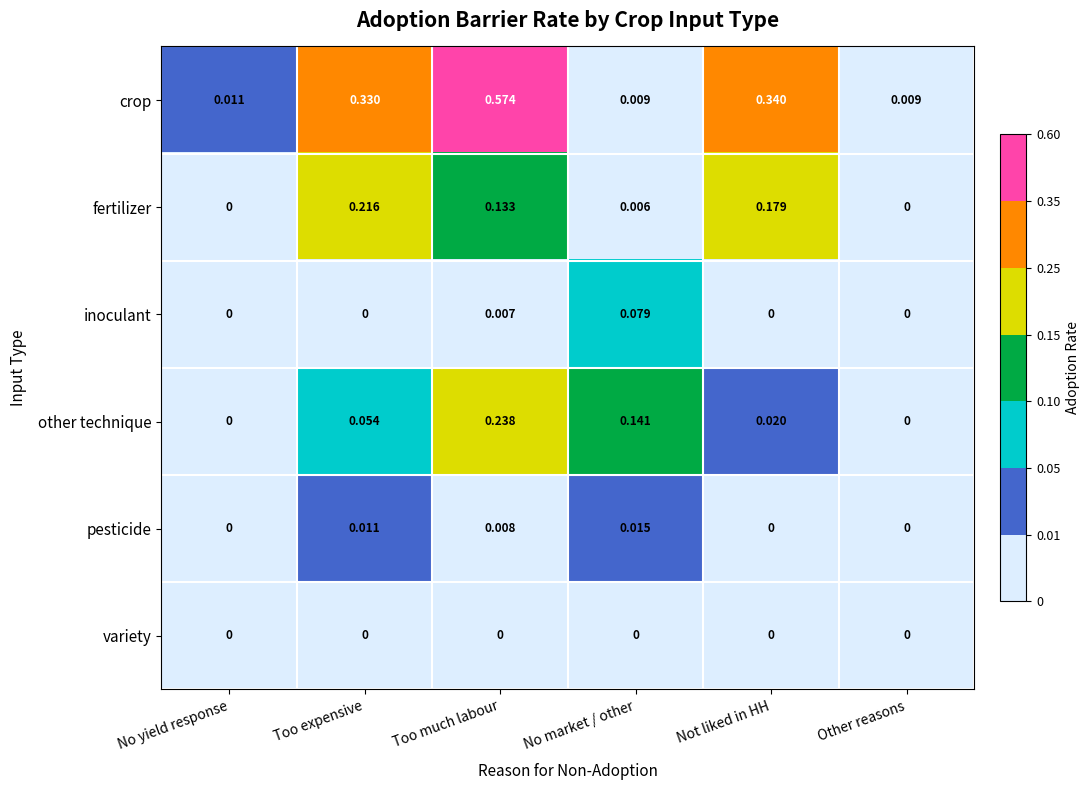

Which series changed the most between Too expensive and Not liked in HH?

fertilizer